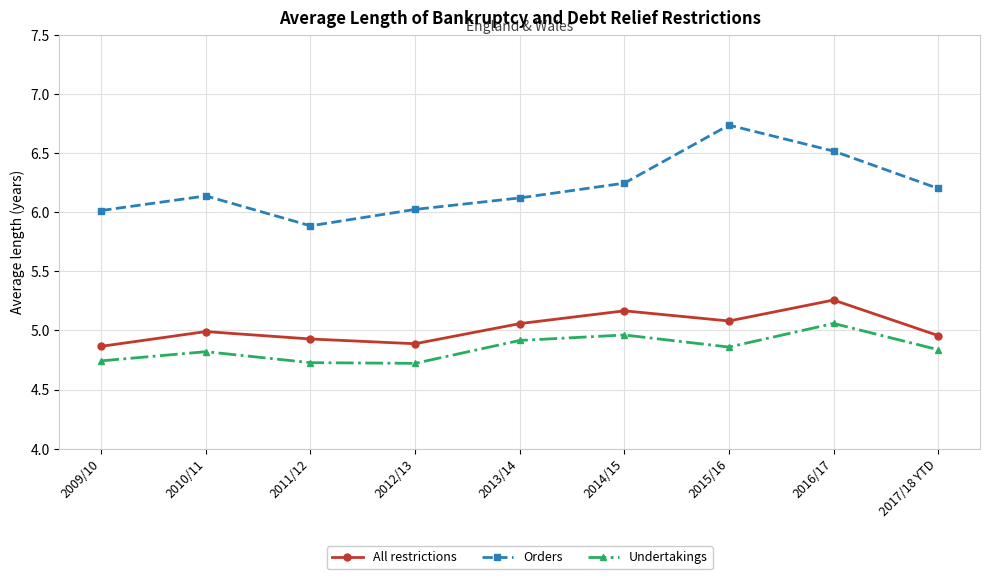

What is the spread (max minus min) of values at 2015/16?

1.9